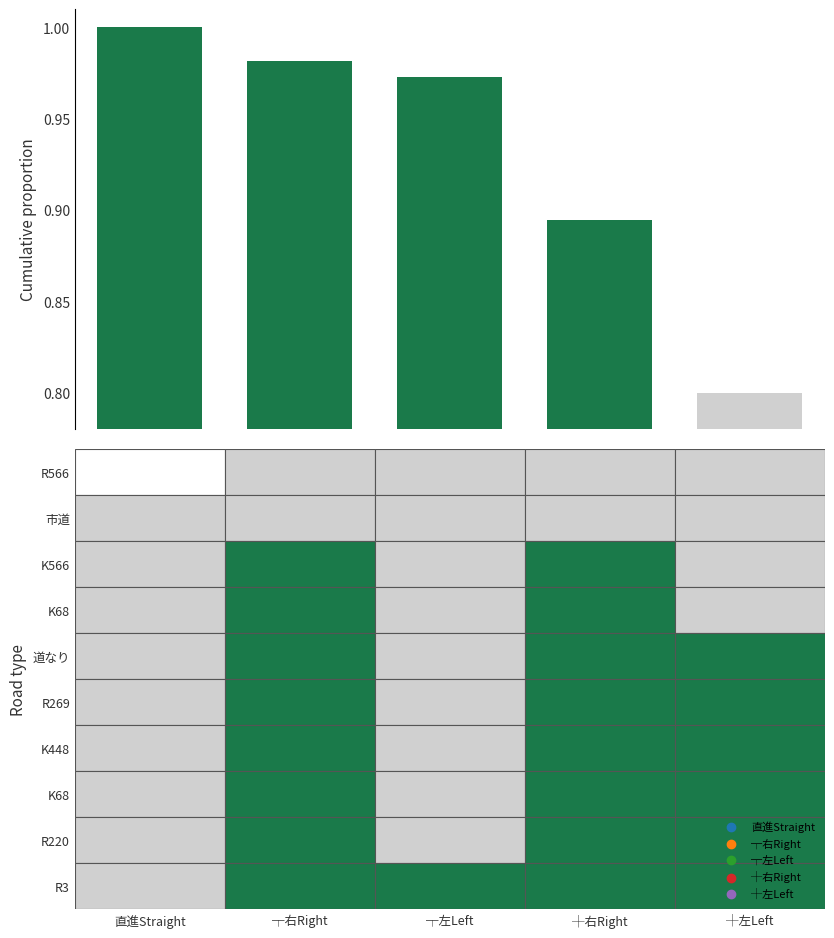

What is the minimum value shown in the chart?

0.8